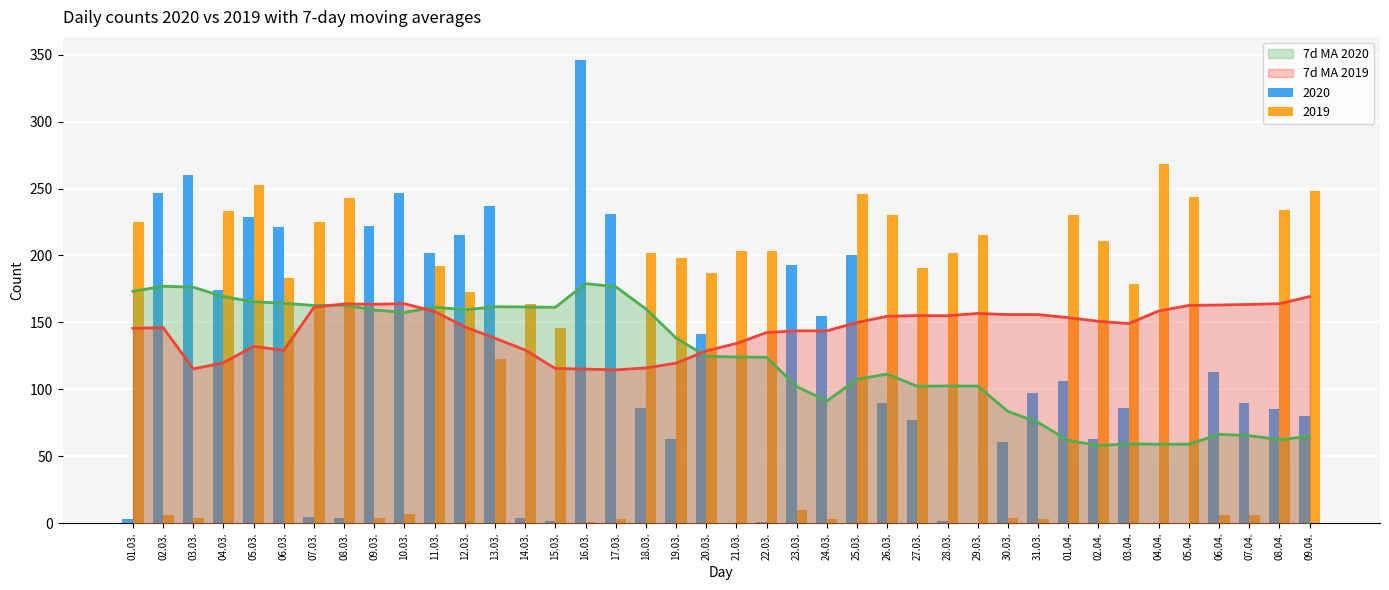

The 2019 series shows 344.7 at 08.04.. True or false?

False